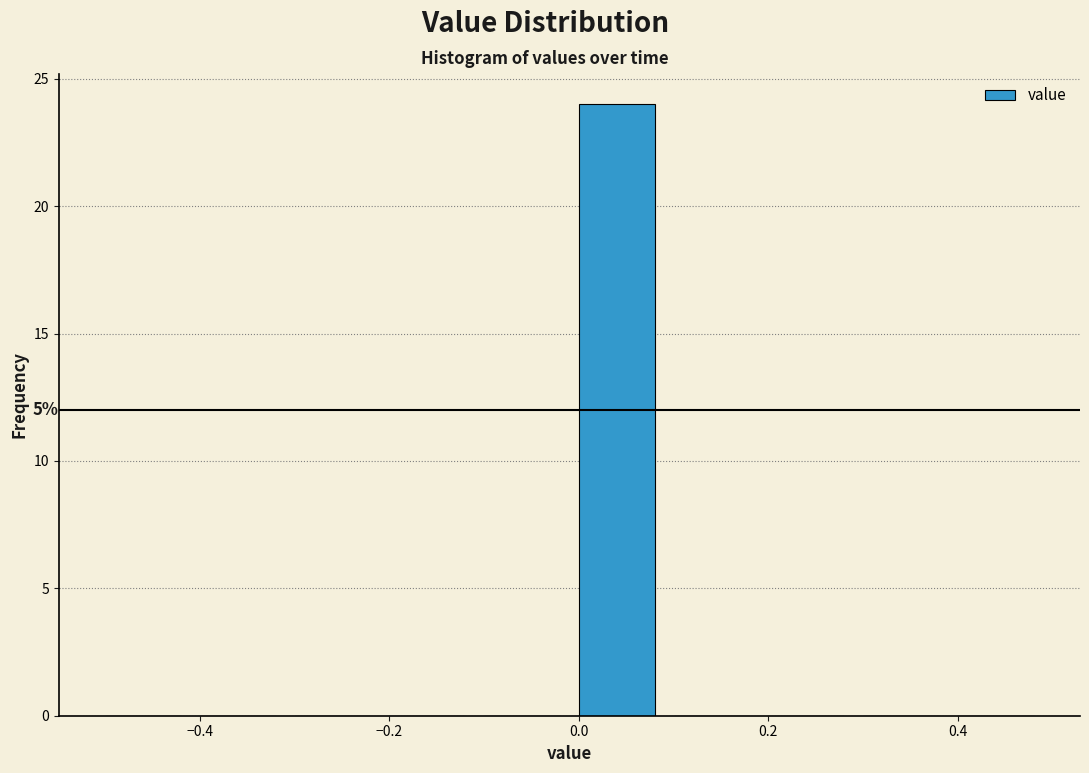

Over which range of the x-axis is the bar tallest?

0.0 to 0.1